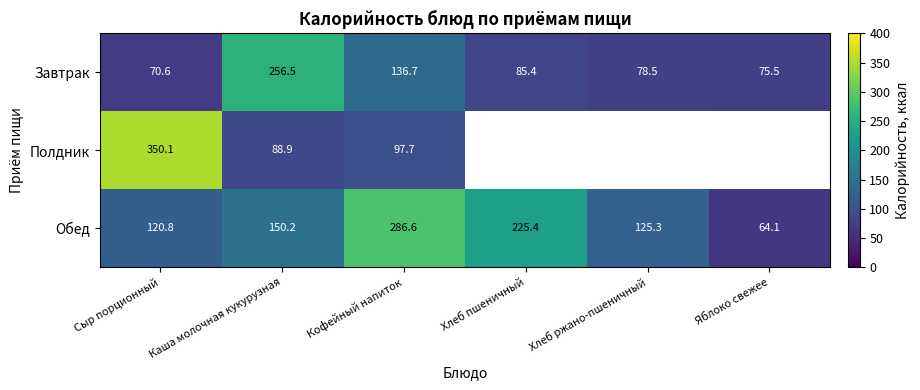

What is the difference between the highest and lowest values at Яблоко свежее?

11.4